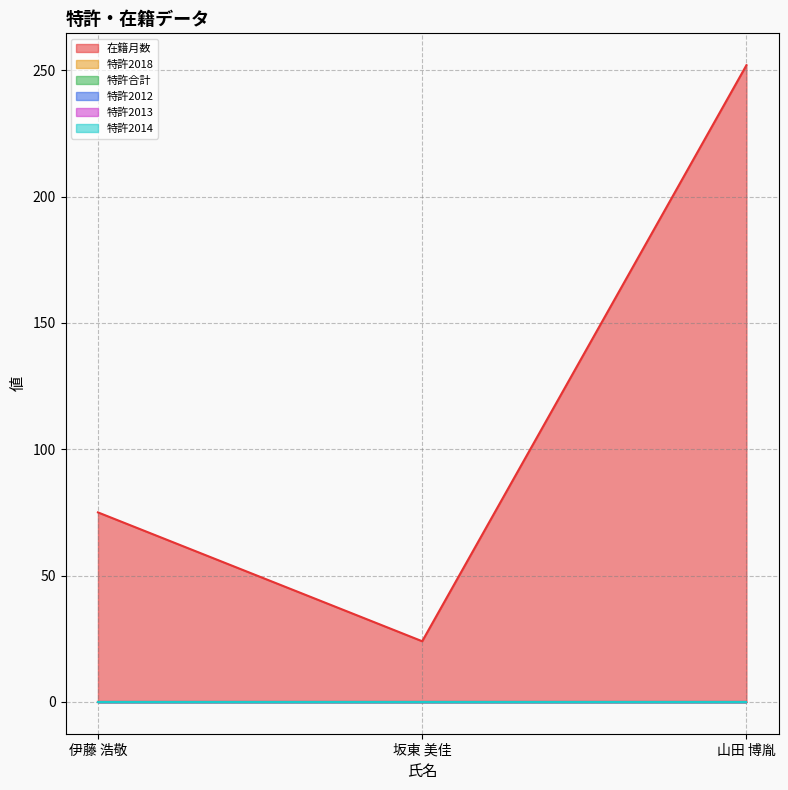

Which label corresponds to the smallest value in the chart?

伊藤 浩敬